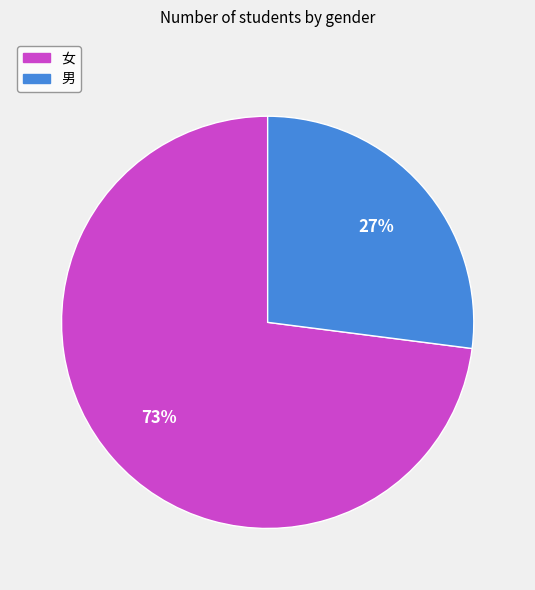

The 女 slice represents 73% of the pie. True or false?

True